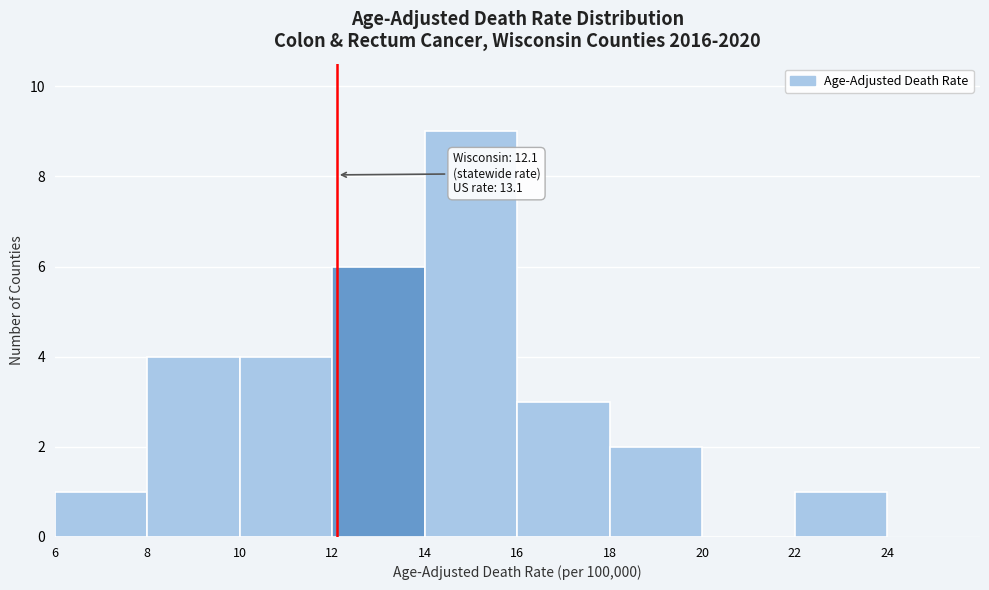

Over which range of the x-axis is the bar tallest?

14 to 16